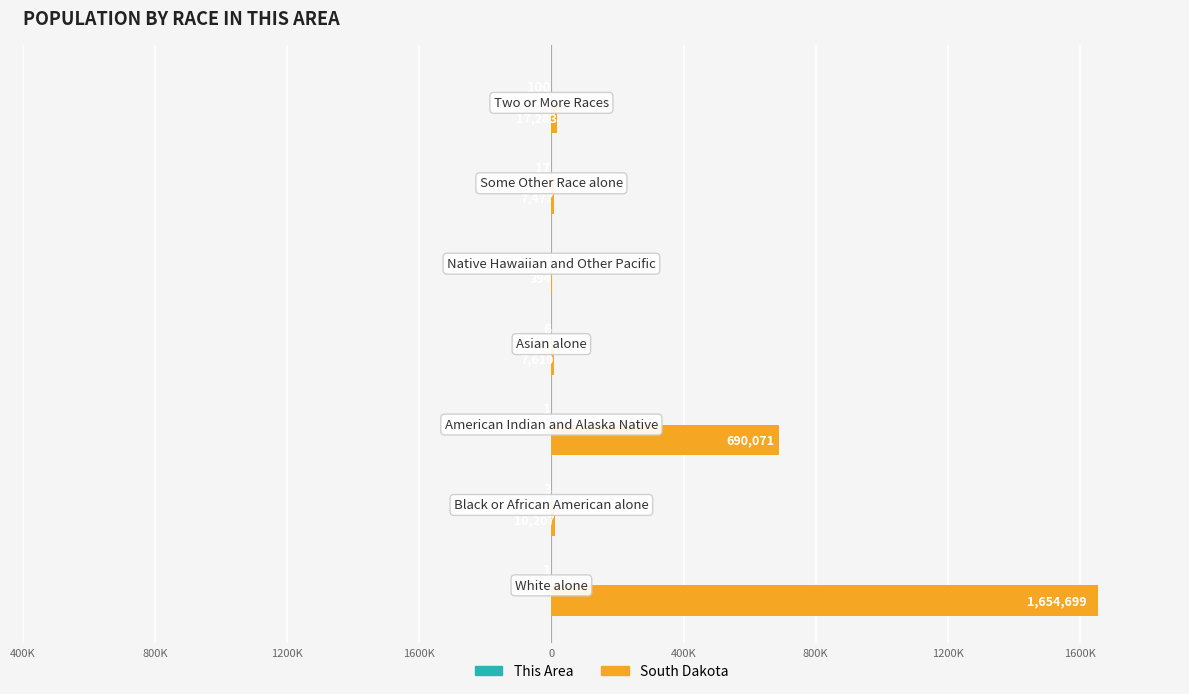

What is the sum of all South Dakota values?

2387741